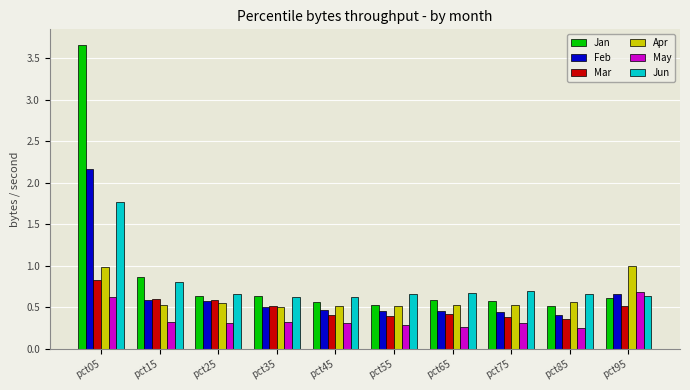

What is the sum of the Jan values at pct05 and pct75?

4.2